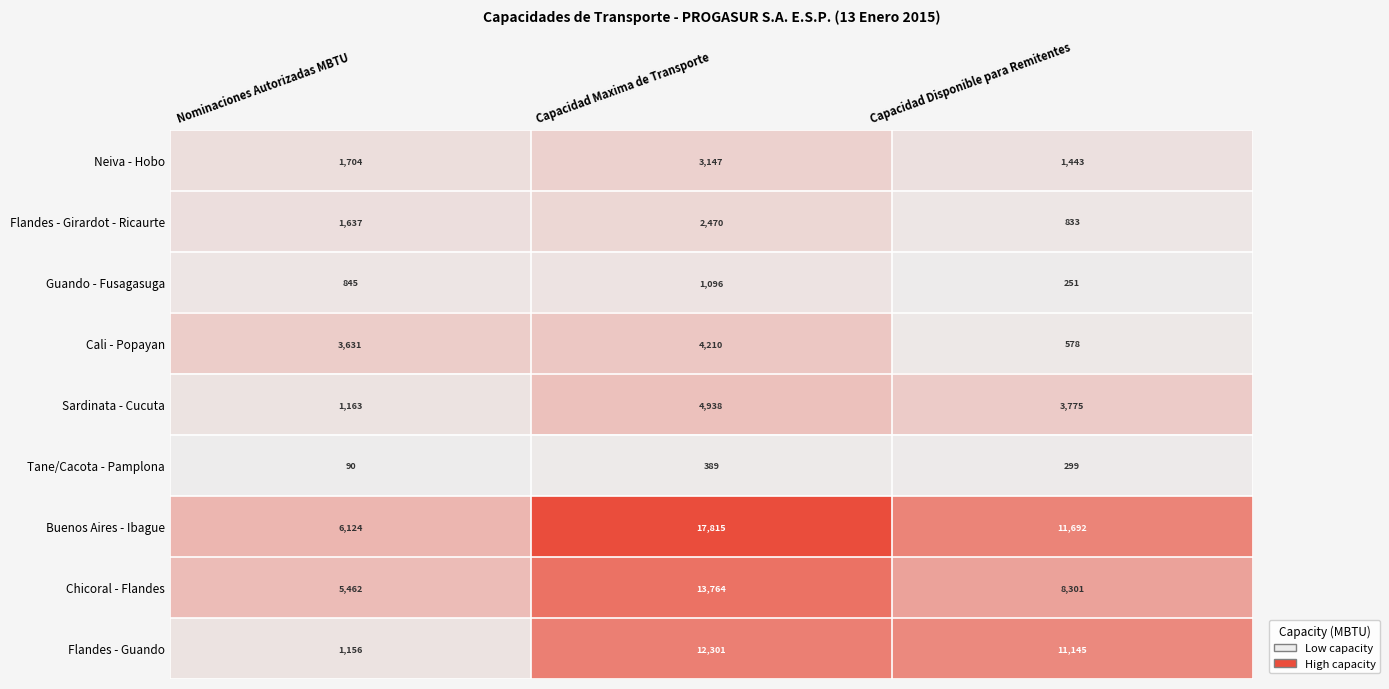

At which label does Flandes - Guando reach its minimum?

Nominaciones Autorizadas MBTU